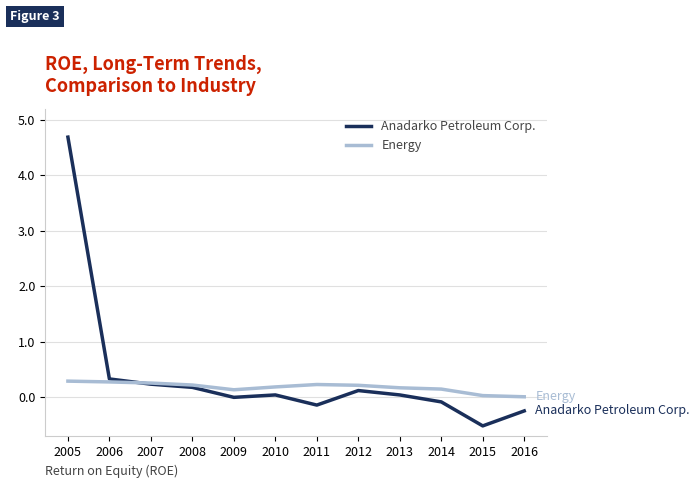

What is the highest value of the Energy series?

0.3